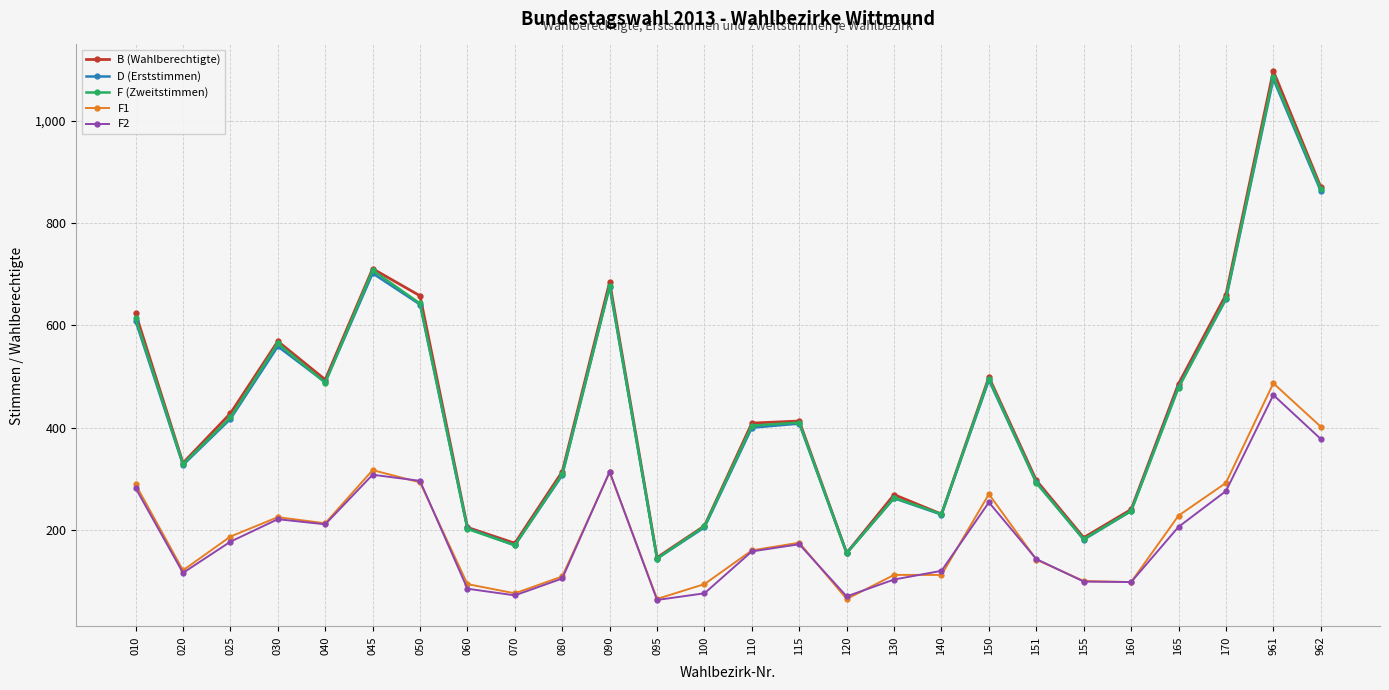

In B (Wahlberechtigte), how many points are lower than both neighbors (excluding endpoints)?

7